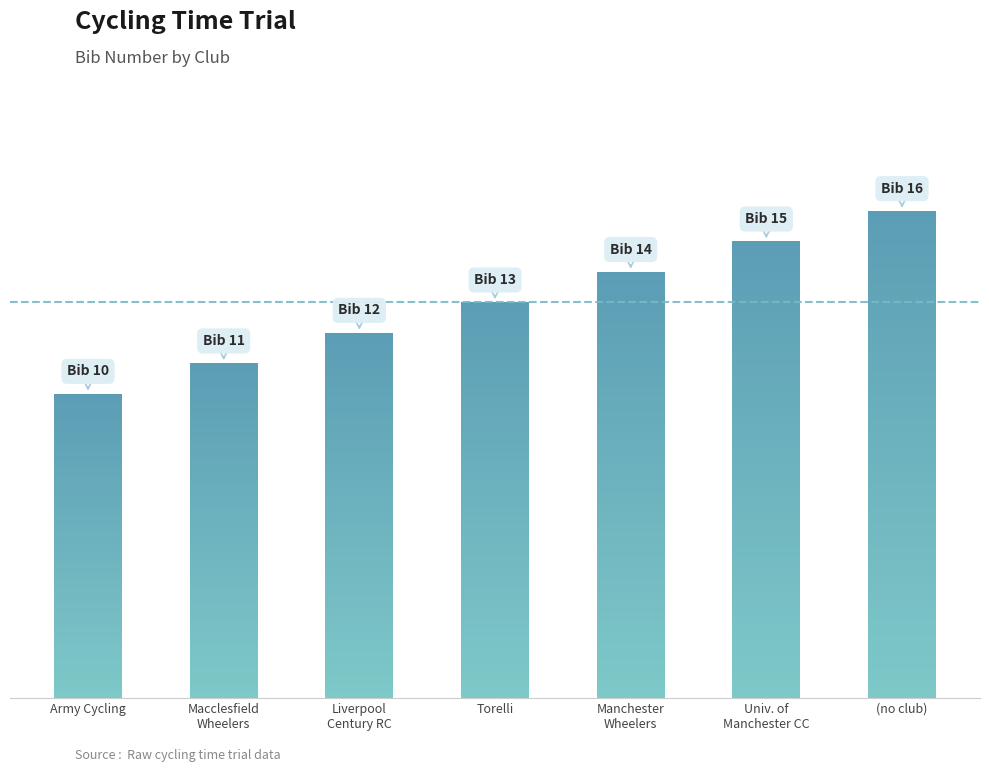

True or false: the data shows 13 at Torelli.

True